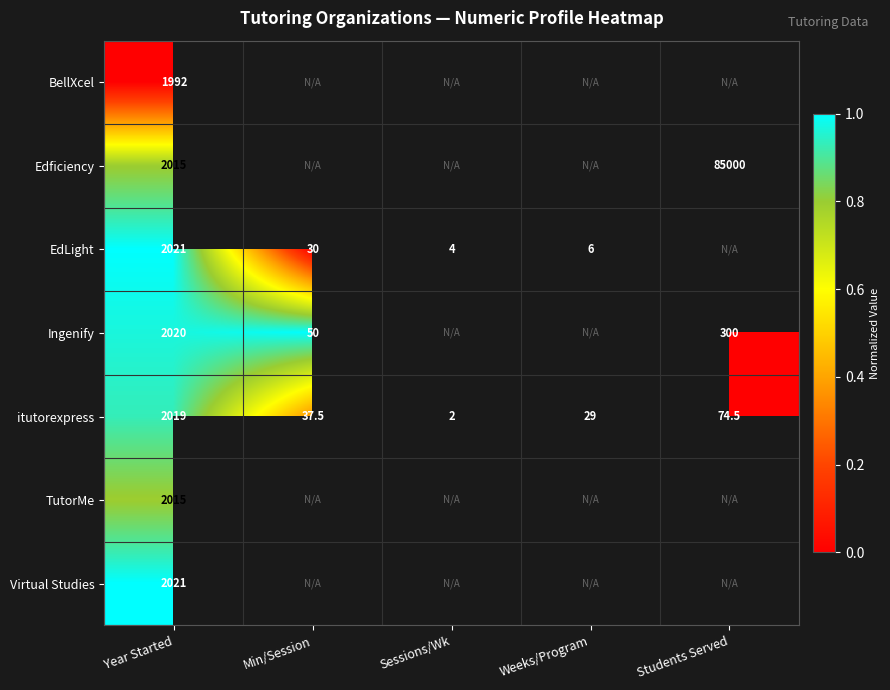

The Ingenify series shows 525.7 at Students Served. True or false?

False